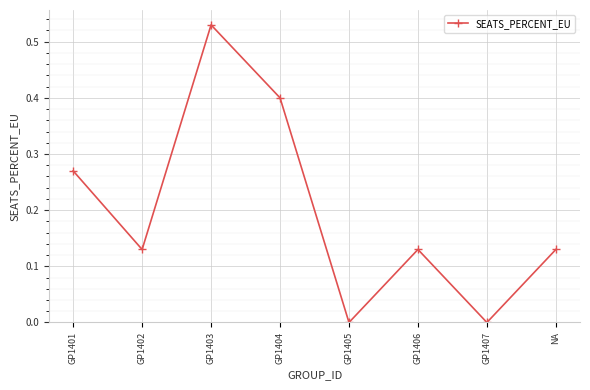

What position from the right is GP1406?

3